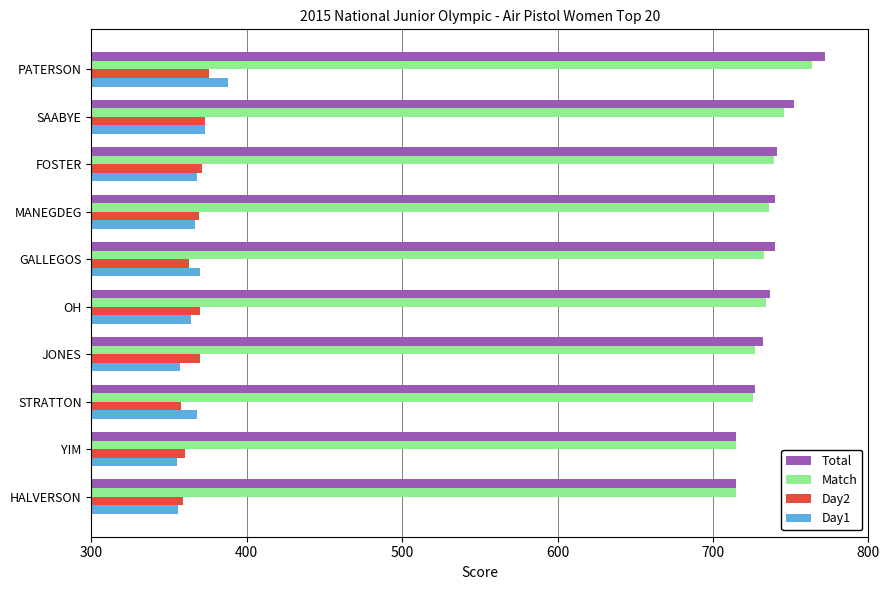

The value of Match at OH is 734. True or false?

True